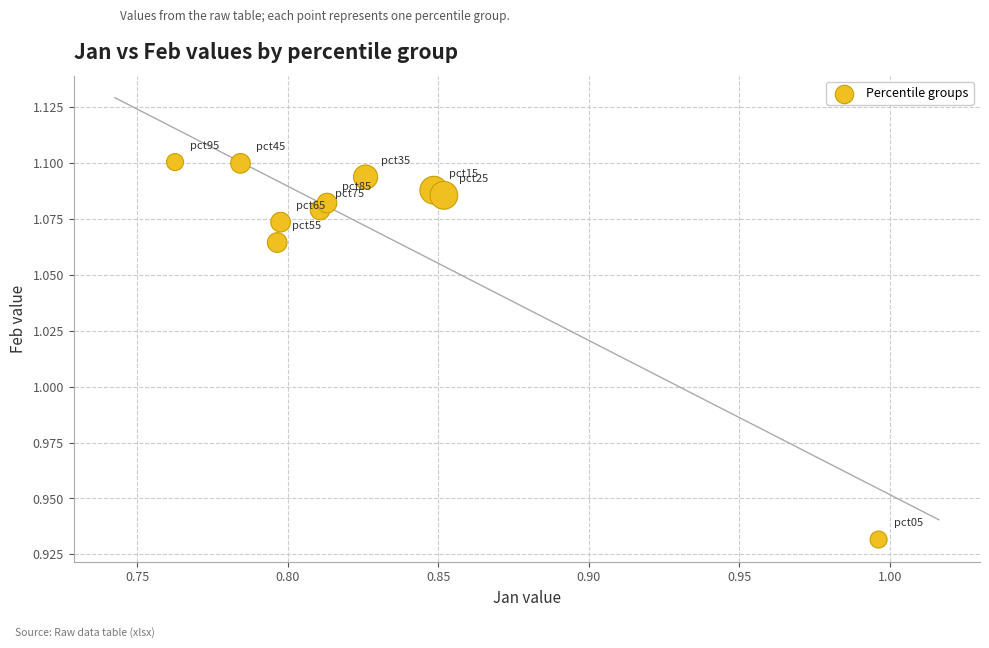

What is the average X value?

0.8